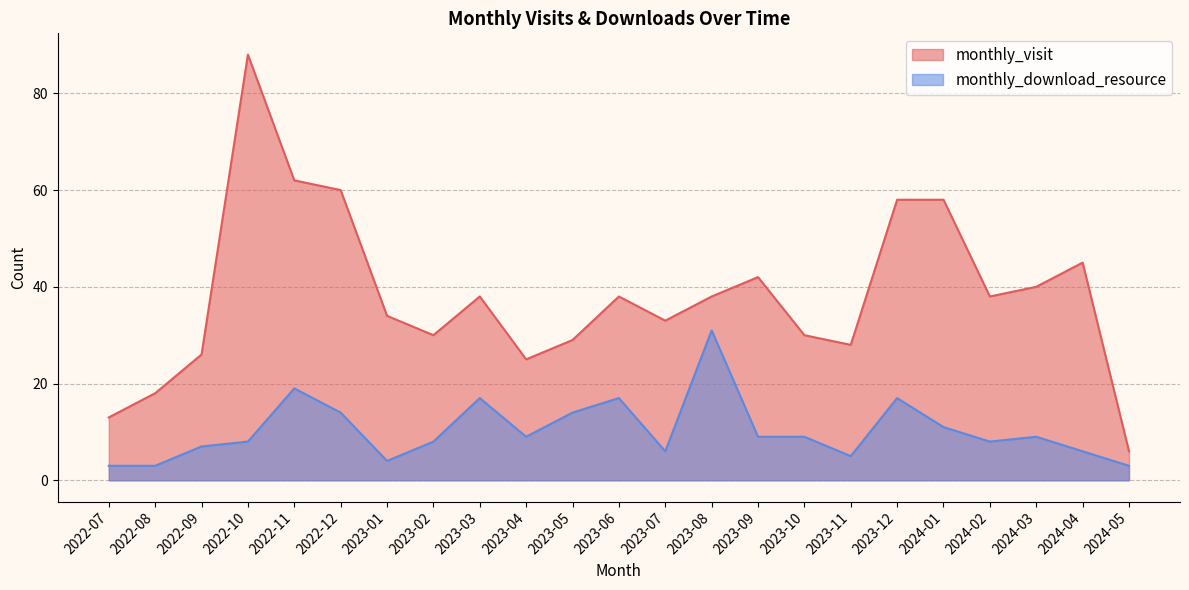

List the series in order of their peak value, highest first.

monthly_visit, monthly_download_resource